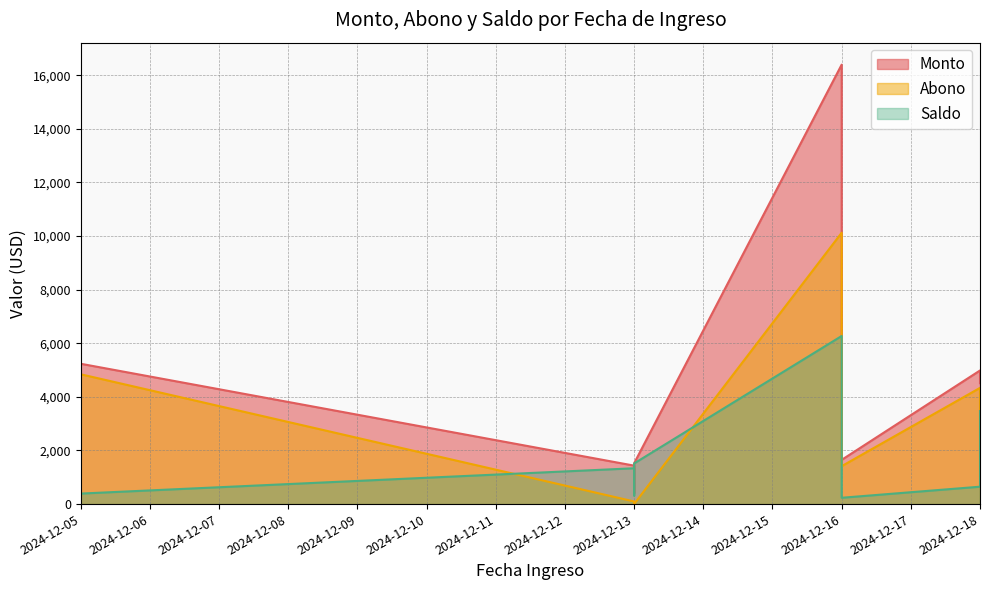

How many interior local valleys does the Monto series have?

2